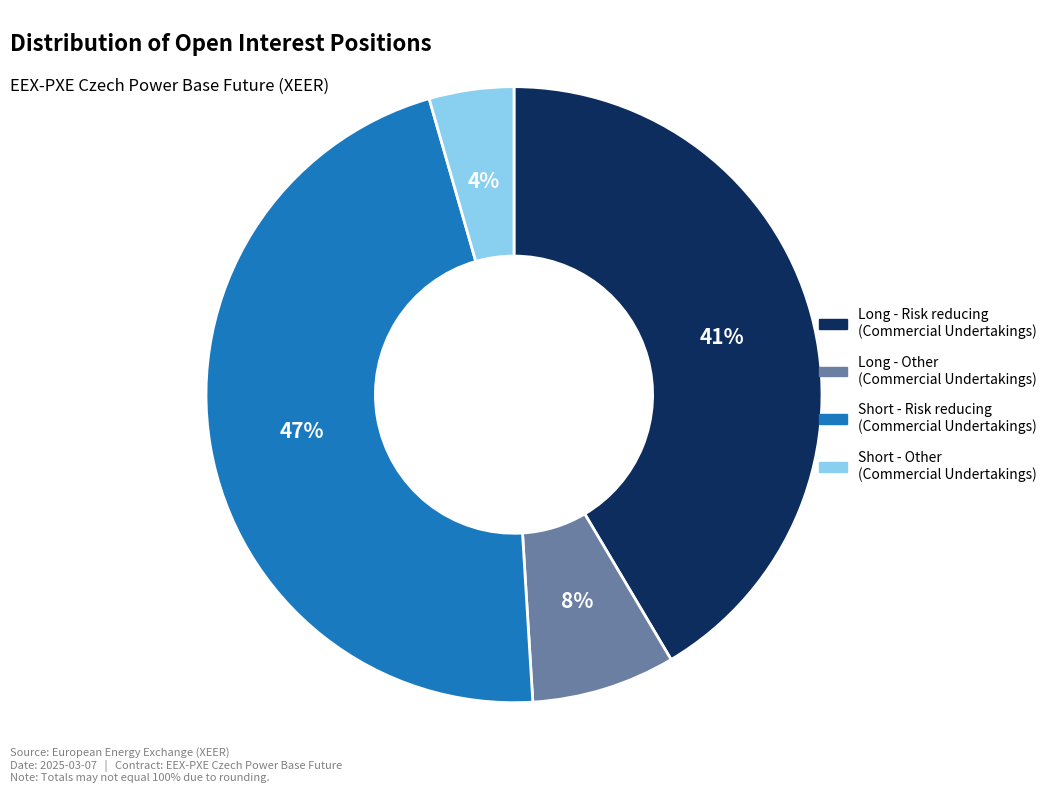

Is there any slice that represents more than half of the pie?

No